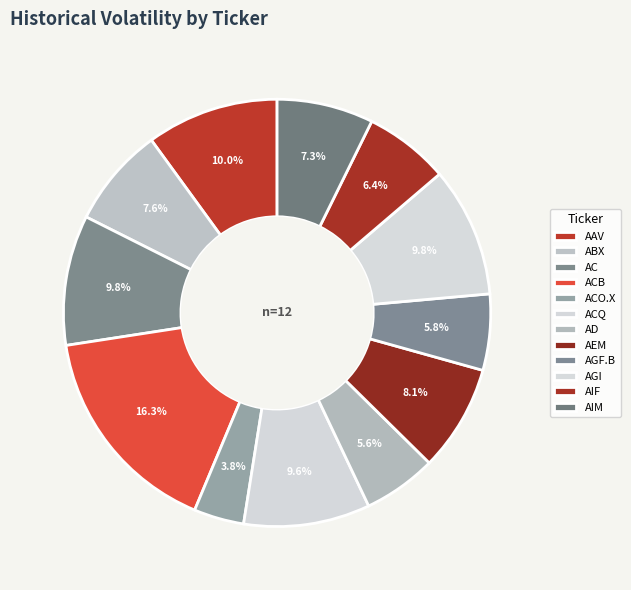

Is there a majority slice in this chart?

No